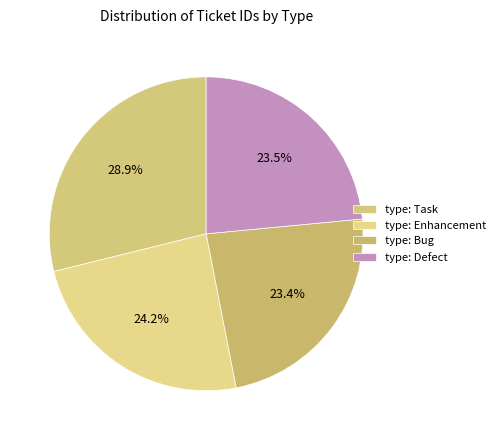

Is type: Task the majority of the pie?

No